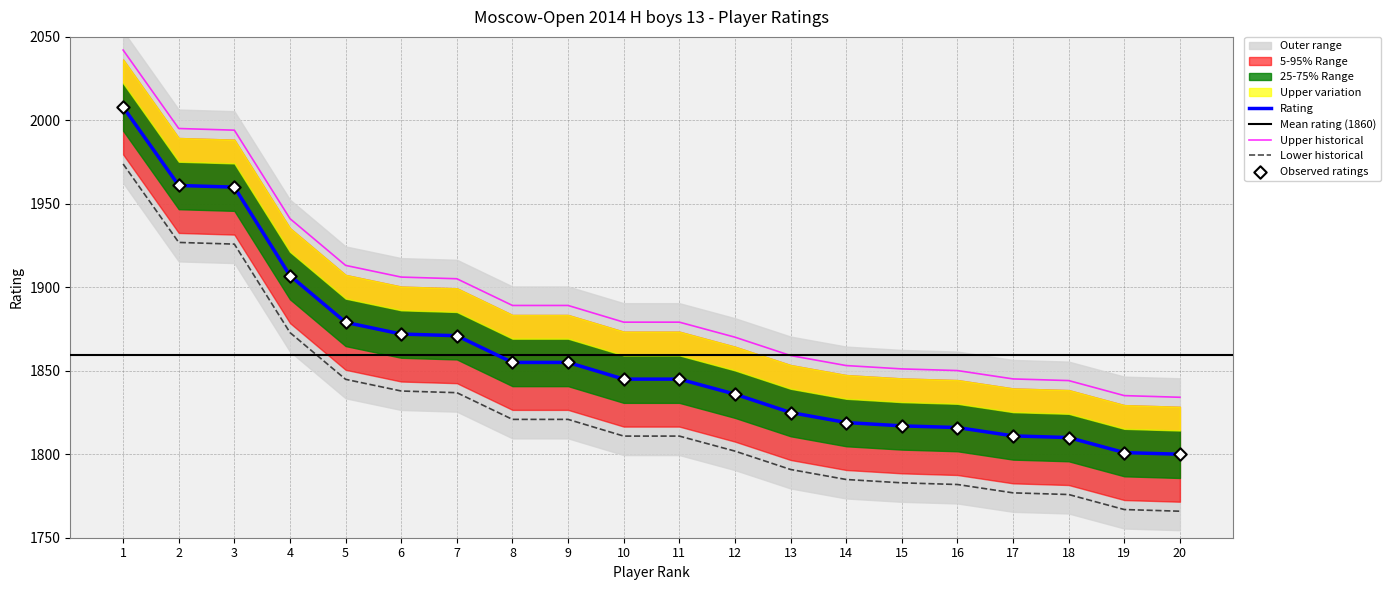

What is the ratio of the value at 12 to the value at 5?

1.0